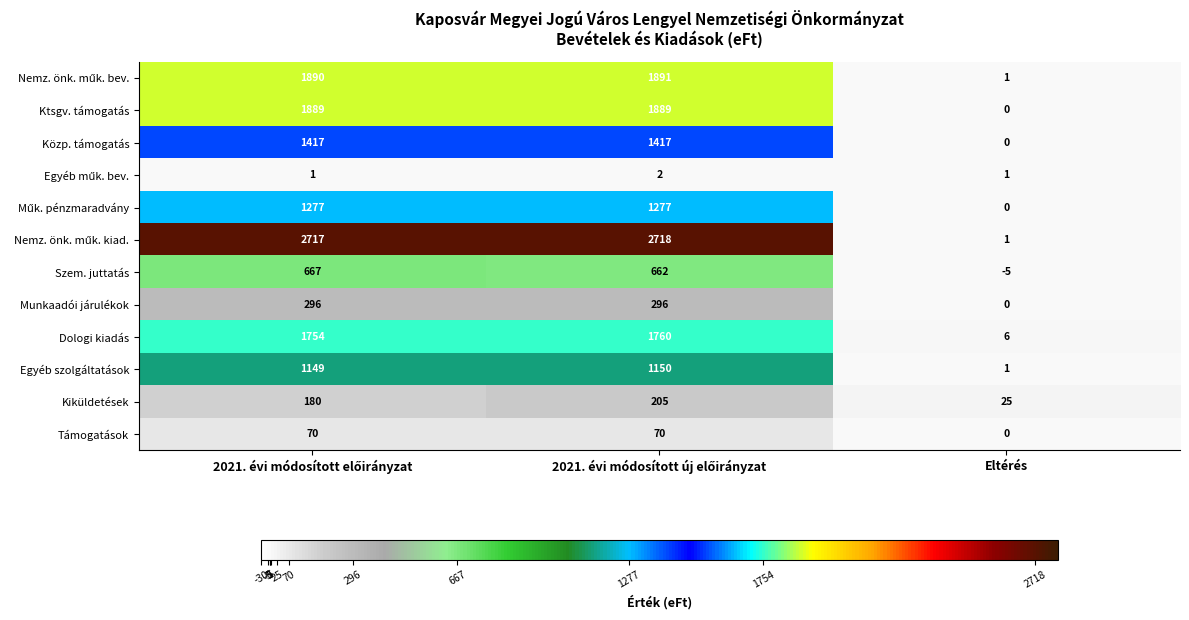

The value of Egyéb szolgáltatások at Eltérés is 1. True or false?

True